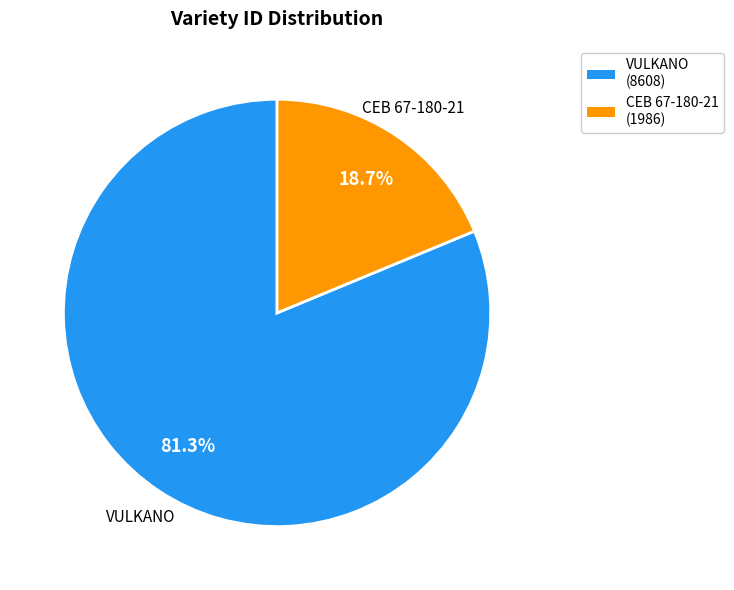

To the nearest percent, what is the average slice percentage?

50%